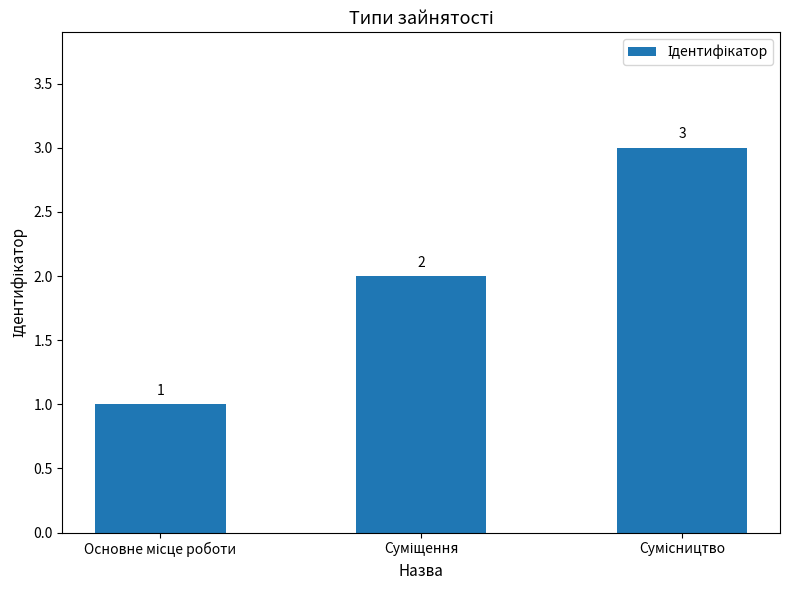

Count the values in the range 1 to 3.

3